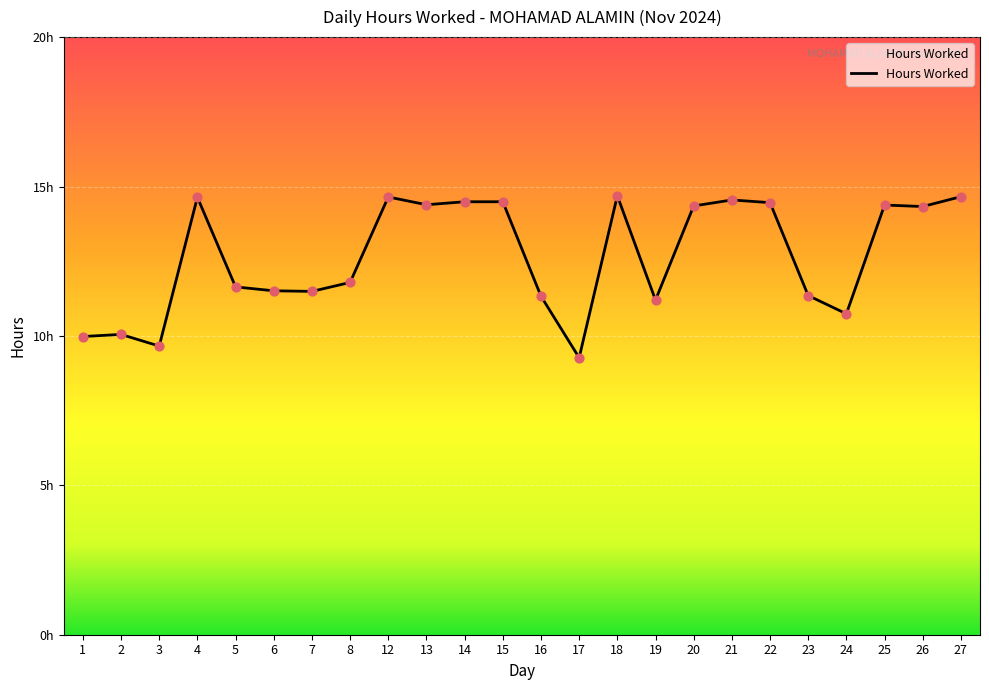

What is the ratio of the value at 14 to the value at 21?

1.0